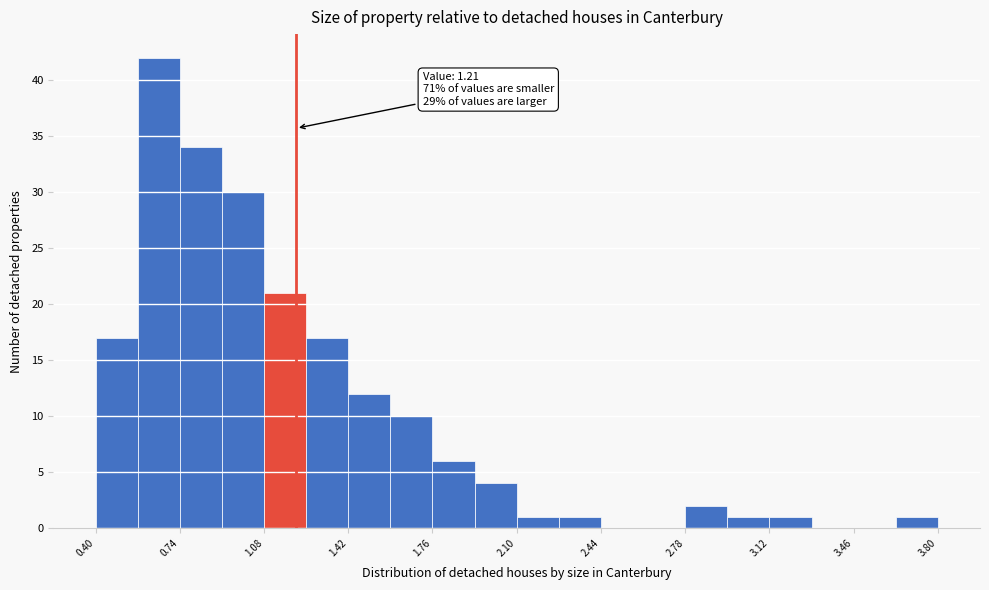

Read against the x-axis, roughly where is the centre of the tallest bar?

0.65